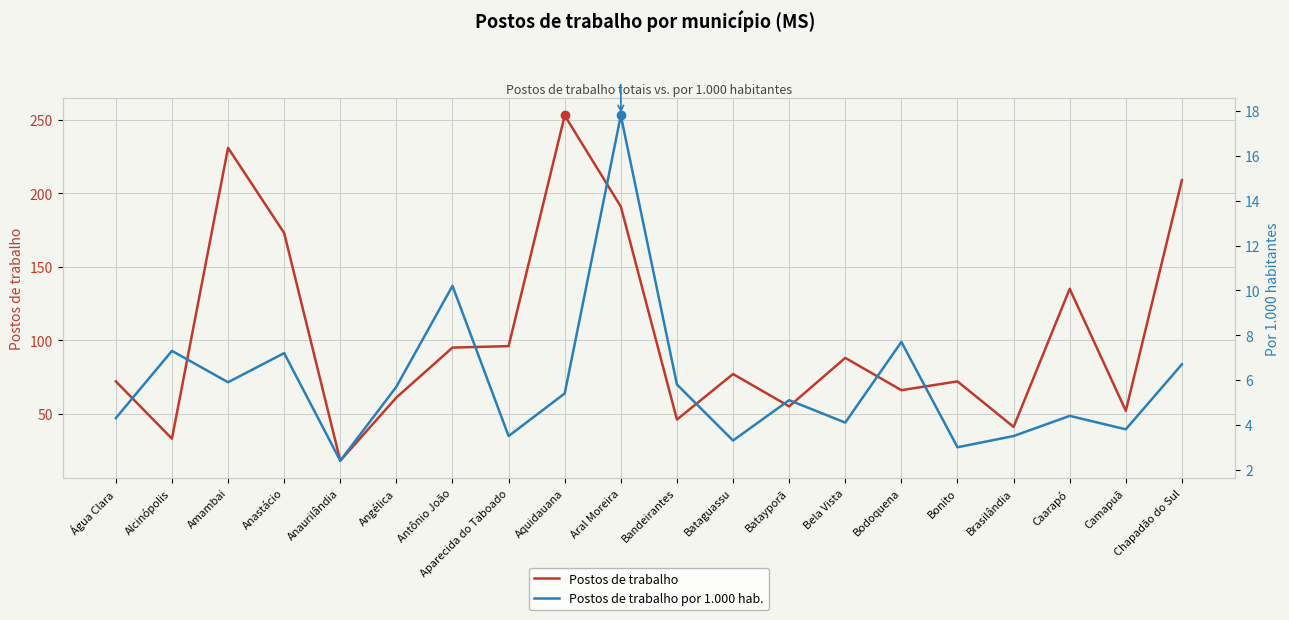

Reading left to right, list all the values displayed in this chart.

Postos de trabalho: 72.0	33.0	231.0	173.0	18.0	61.0	95.0	96.0	253.0	191.0	46.0	77.0	55.0	88.0	66.0	72.0	41.0	135.0	52.0	209.0
Postos de trabalho por 1.000 hab.: 4.3	7.3	5.9	7.2	2.4	5.7	10.2	3.5	5.4	17.8	5.8	3.3	5.1	4.1	7.7	3.0	3.5	4.4	3.8	6.7